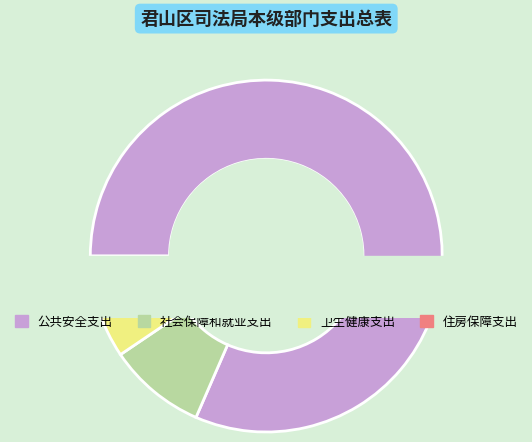

Does 社会保障和就业支出 represent more than half of the total?

No